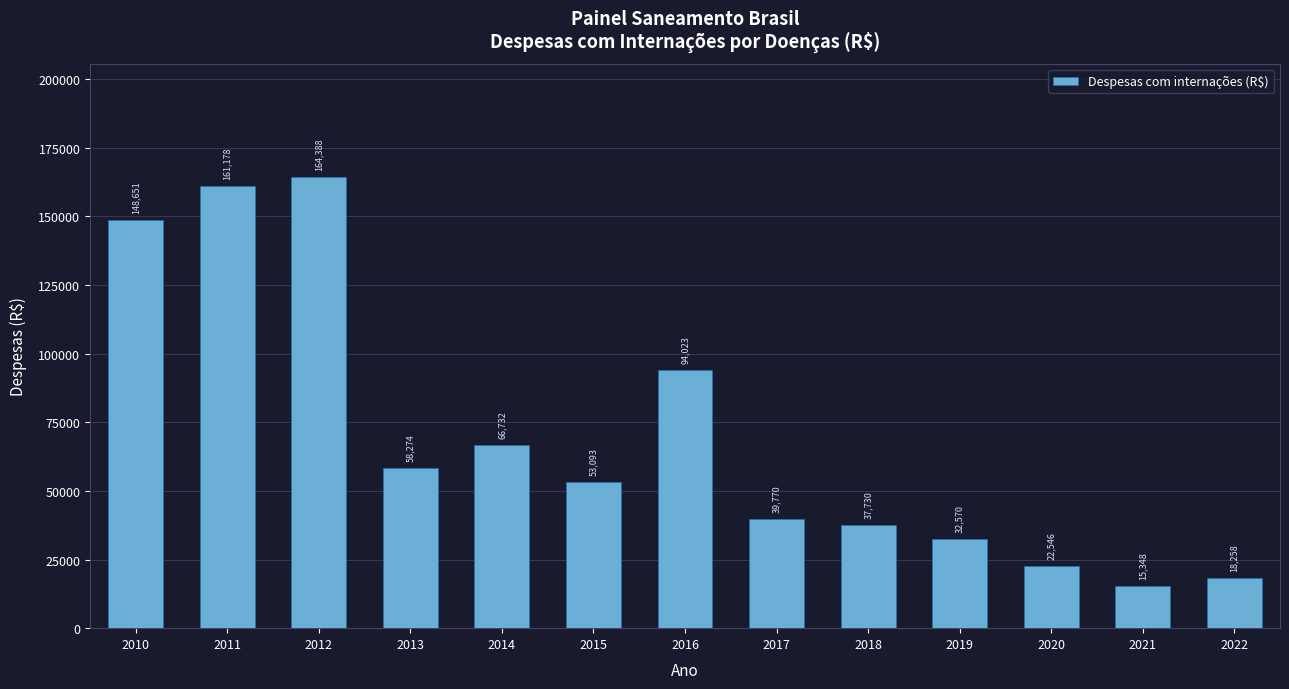

What is the change in value from 2010 to 2022?

-130393.1